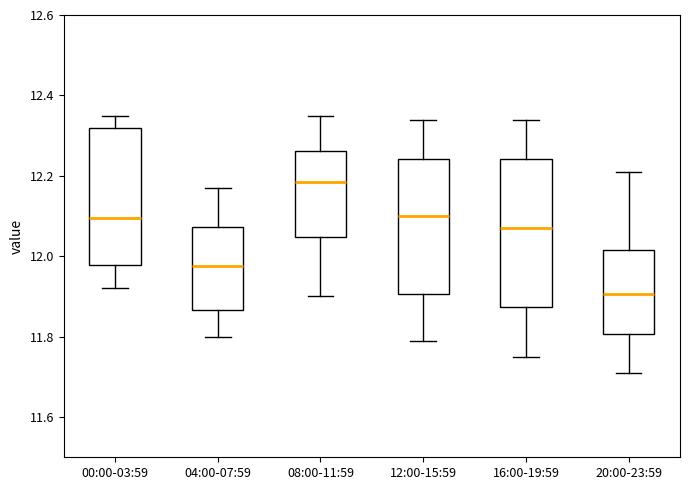

Which box has the highest median line?

08:00-11:59